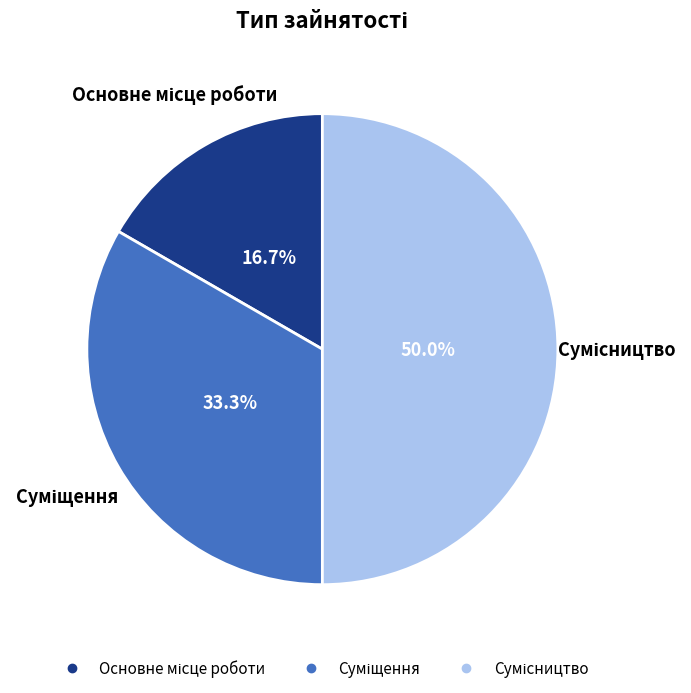

To the nearest percent, what is the difference between the largest and smallest slice percentages?

33%